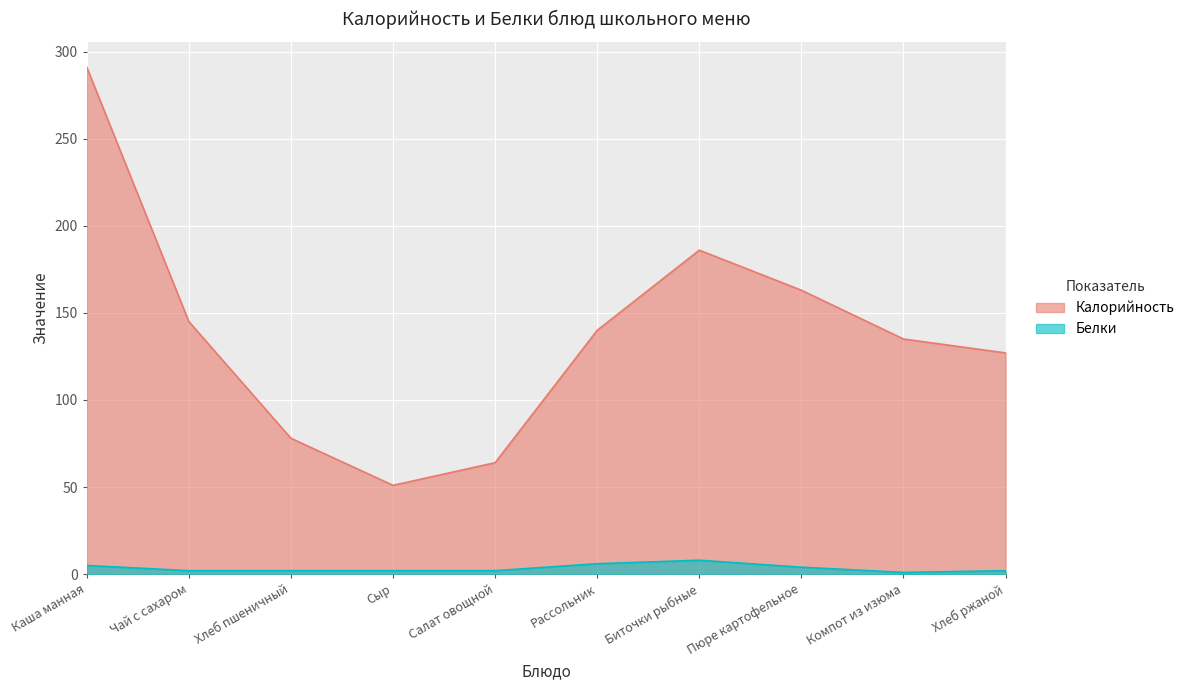

Rank the series at Хлеб ржаной from lowest to highest value.

Белки, Калорийность